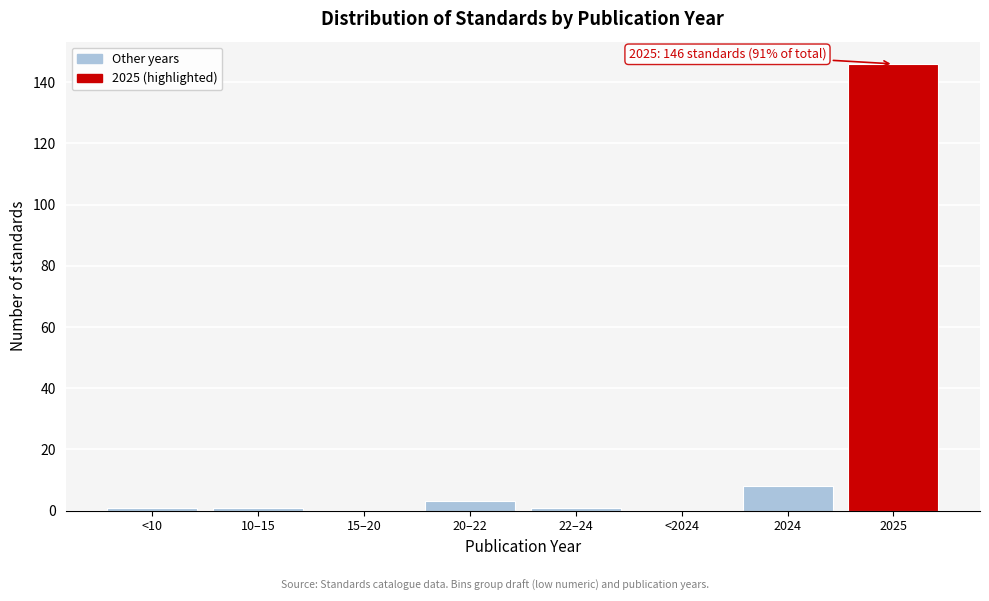

Reading left to right, extract all data points from this chart.

<10=1	10–15=1	15–20=0	20–22=3	22–24=1	<2024=0	2024=8	2025=146